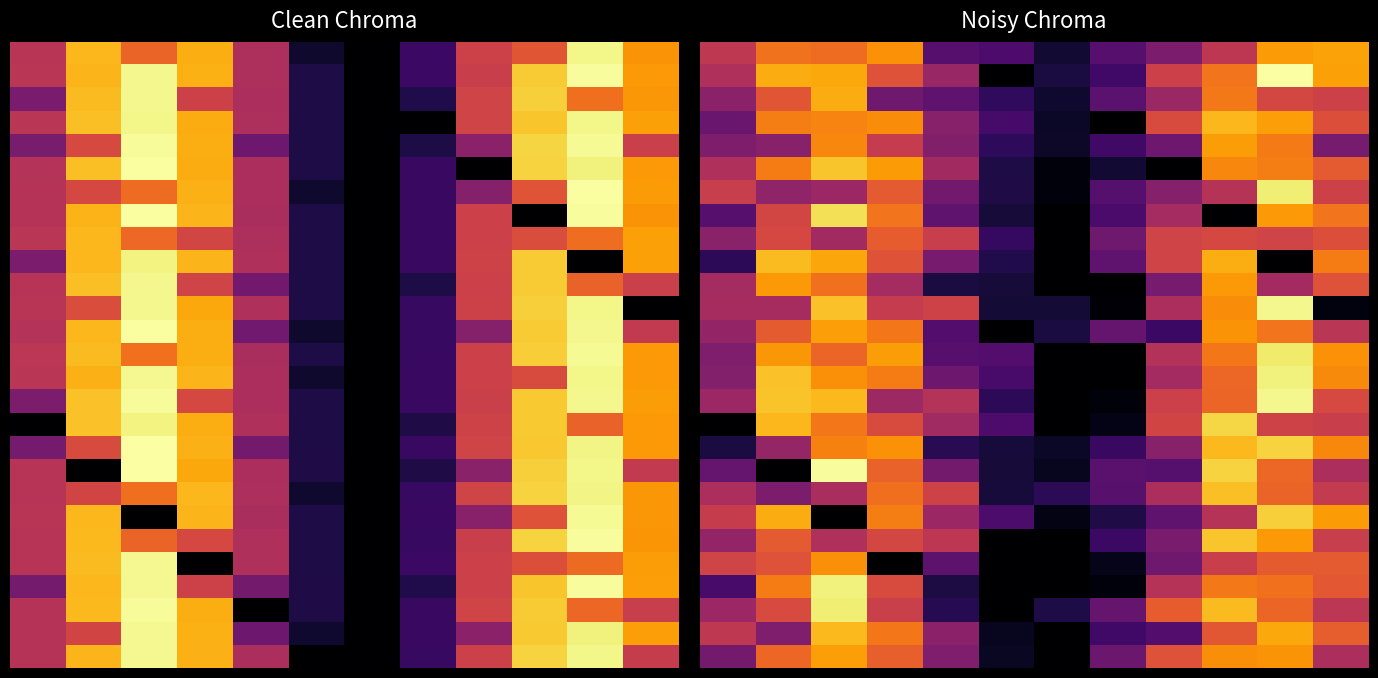

What is the greatest value displayed?

14.7